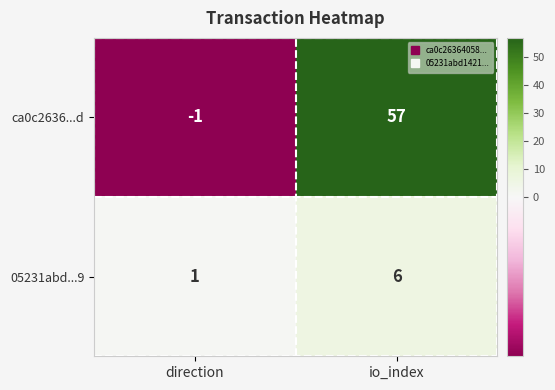

Where is ca0c2636...d nearest to the value 28?

direction